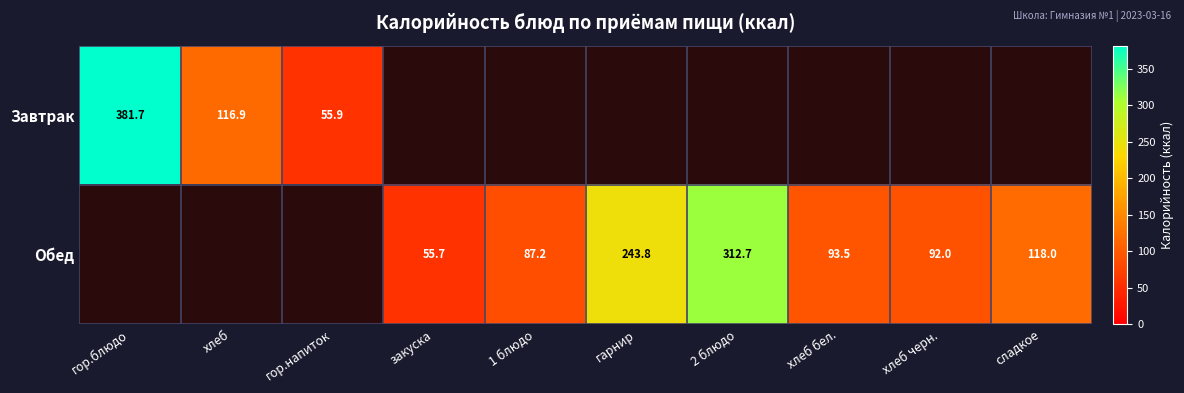

What is the difference between the maximum and minimum values in the Завтрак series?

325.8